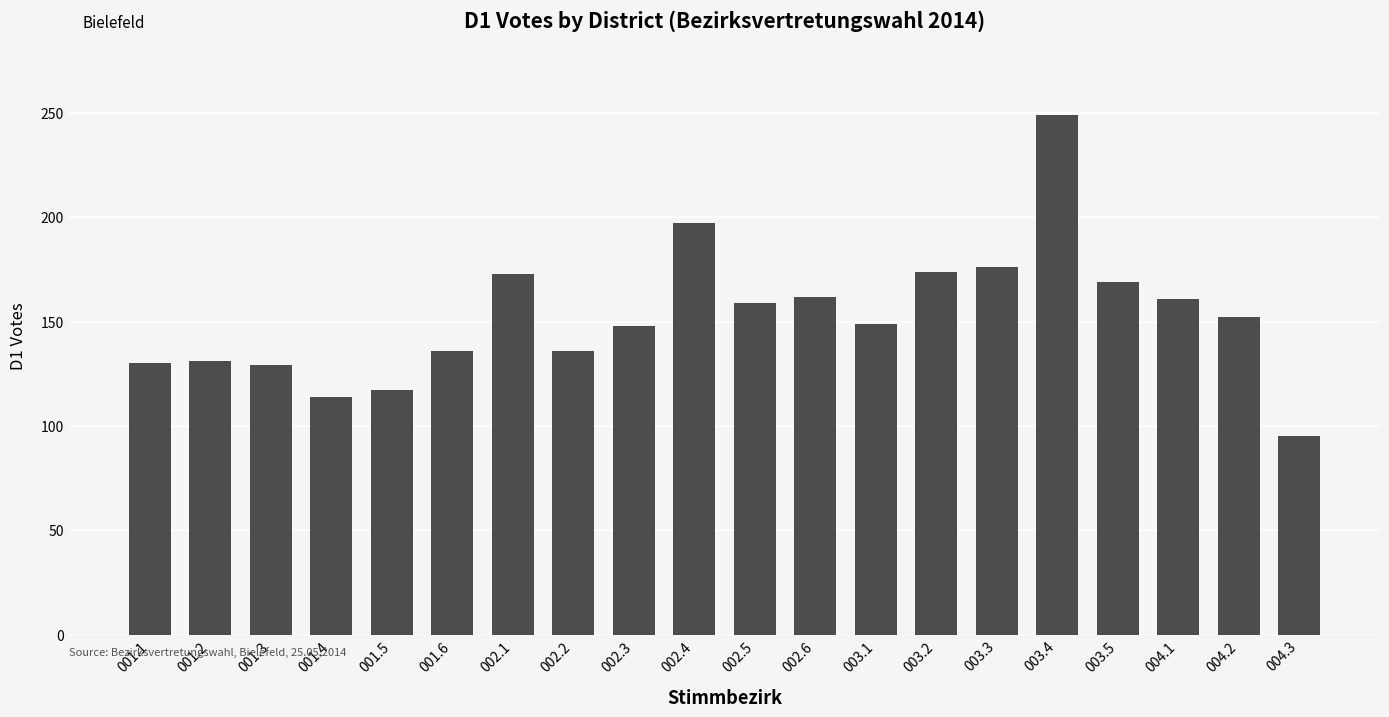

Approximately how many times larger is the value at 002.2 compared to 001.3?

1.1